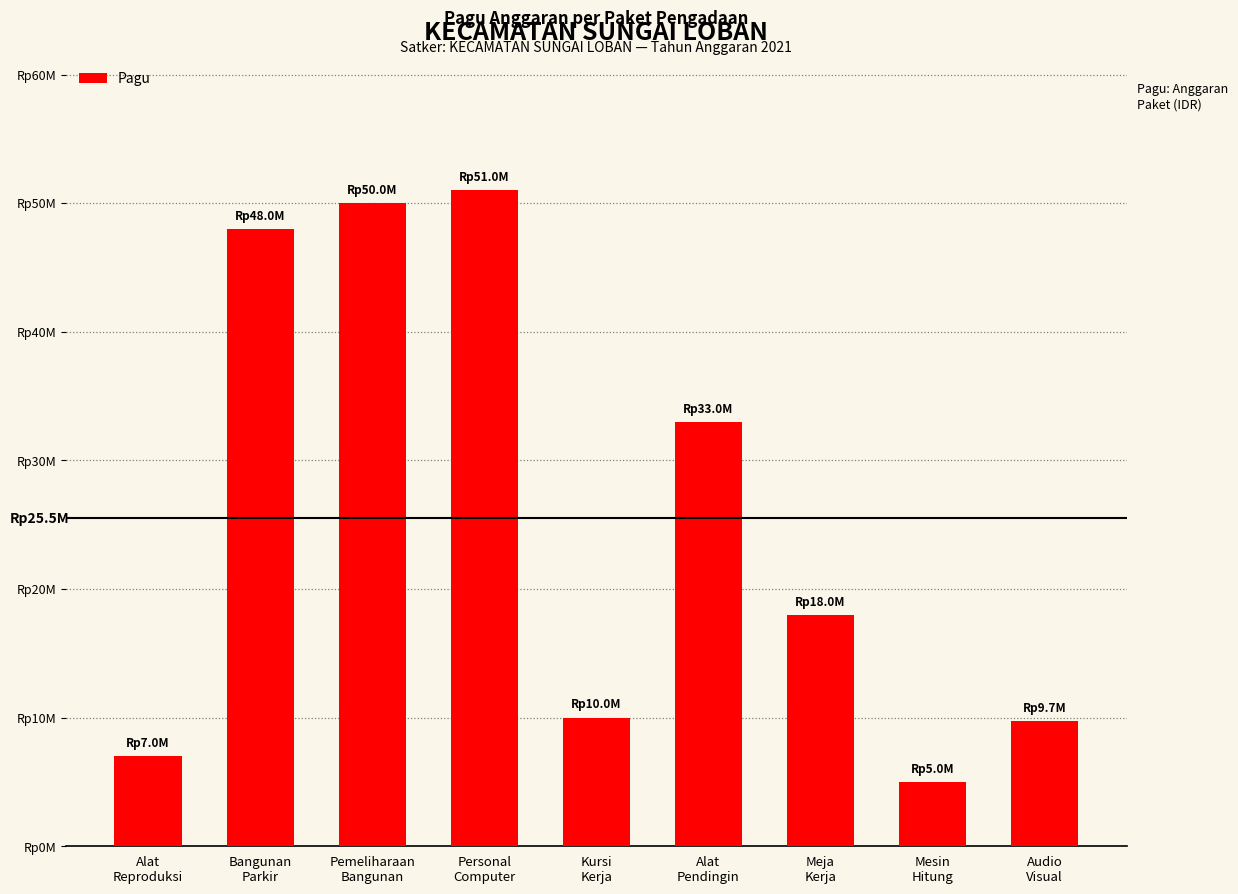

Does the chart contain any negative values?

No